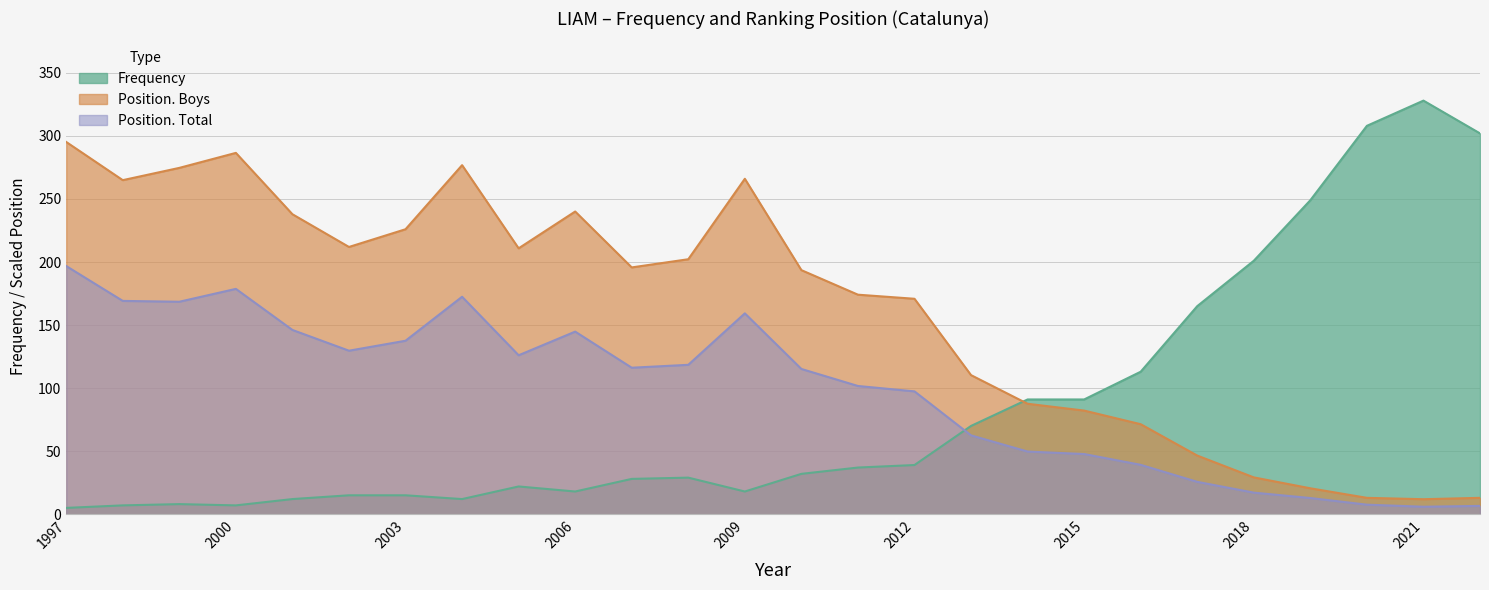

What is the sum of all Frequency values?

2222.0